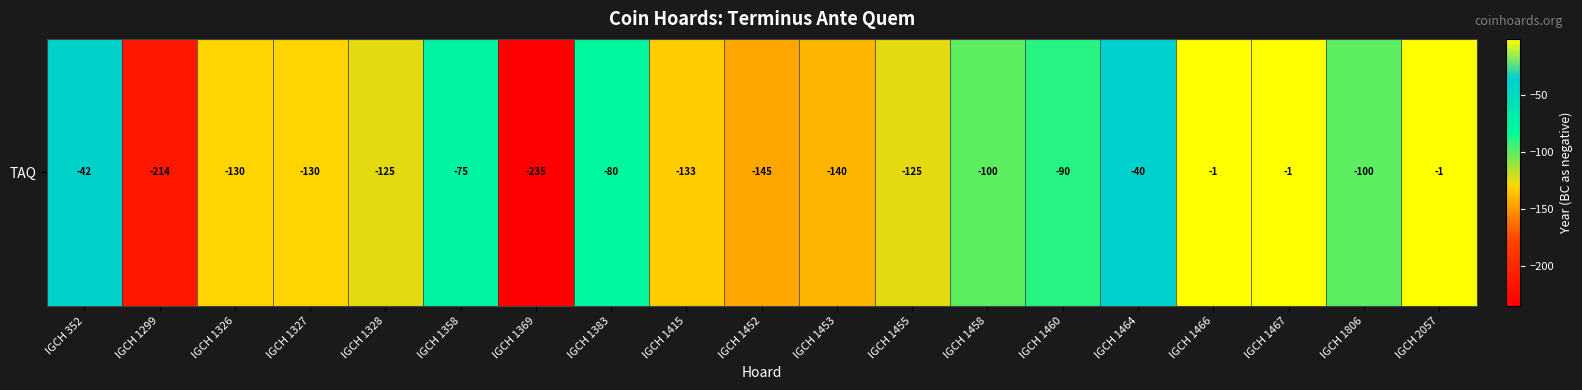

Rank the categories by value from lowest to highest.

IGCH 1369, IGCH 1299, IGCH 1452, IGCH 1453, IGCH 1415, IGCH 1326, IGCH 1327, IGCH 1328, IGCH 1455, IGCH 1458, IGCH 1806, IGCH 1460, IGCH 1383, IGCH 1358, IGCH 352, IGCH 1464, IGCH 1466, IGCH 1467, IGCH 2057